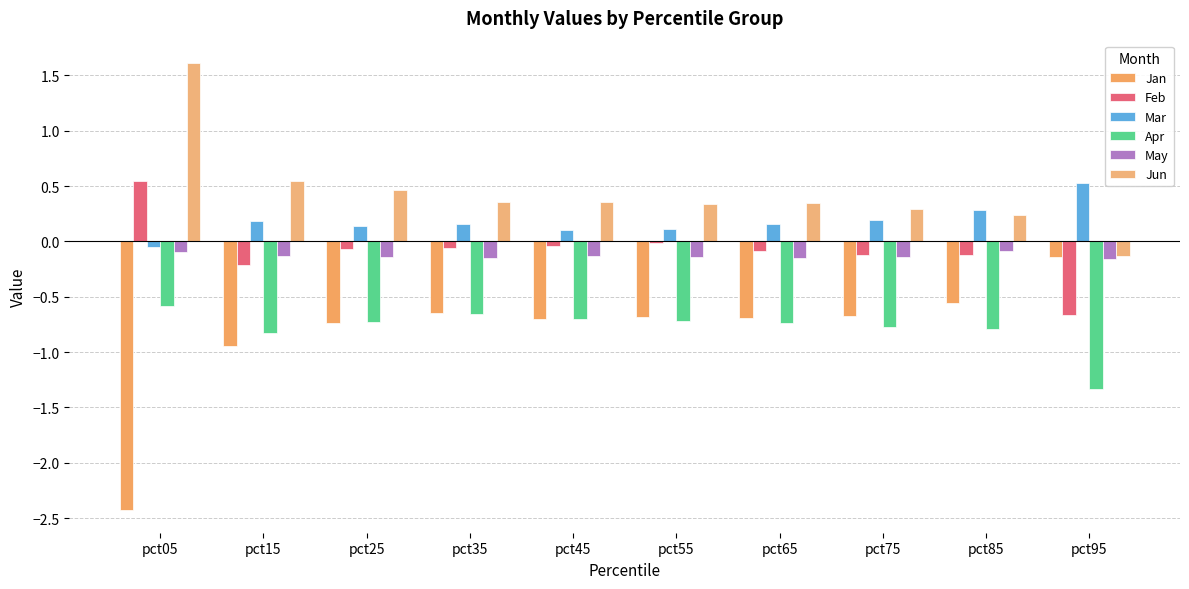

Which series has the largest total across all categories?

Jun